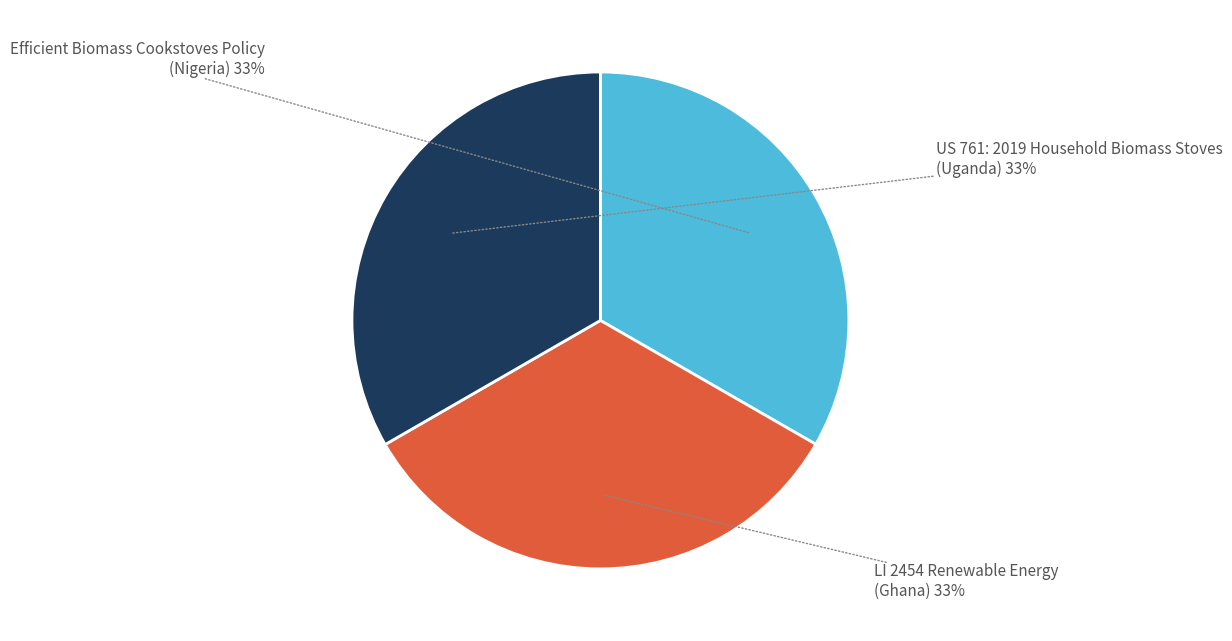

How many slices are in this pie chart?

3